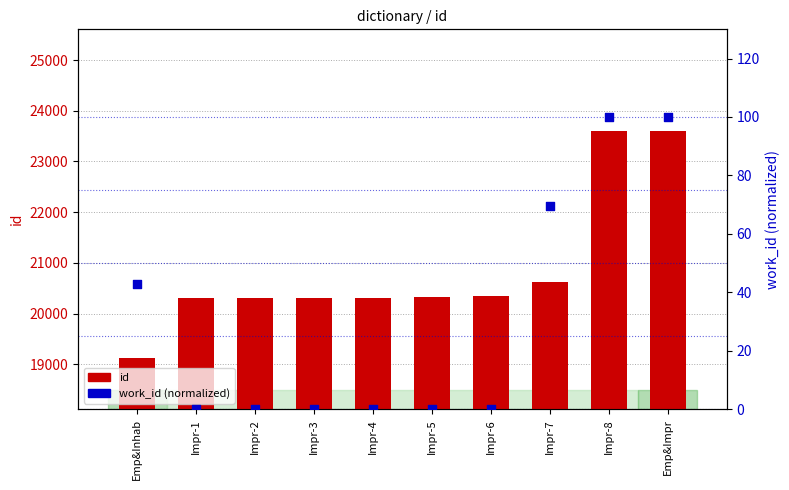

What is the total value across all series at Impr-6?

20338.0